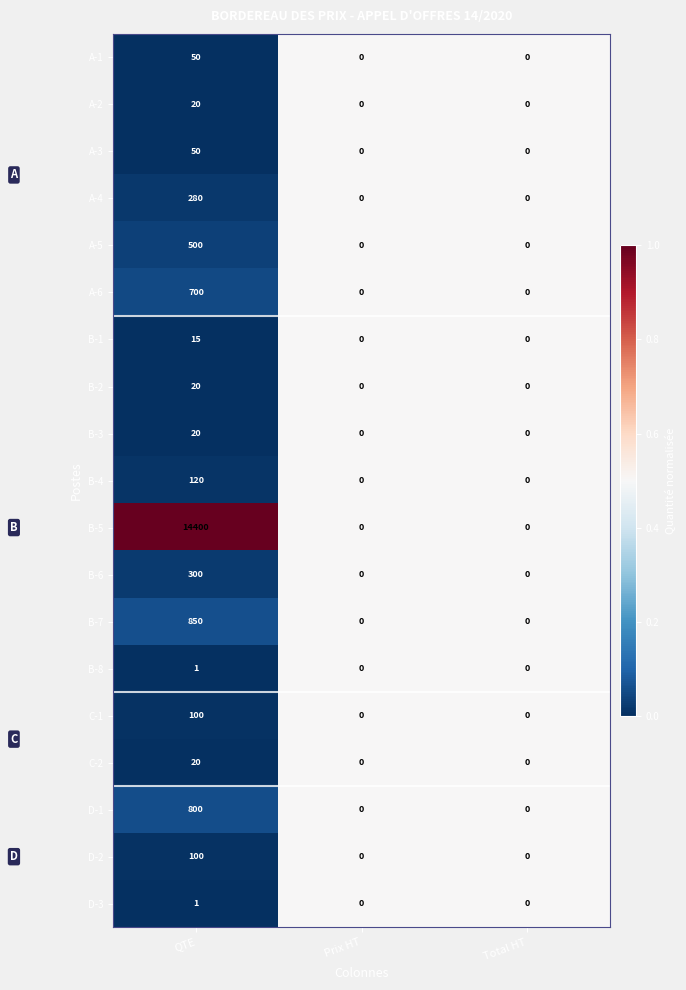

Which category has the highest value across all series?

QTE